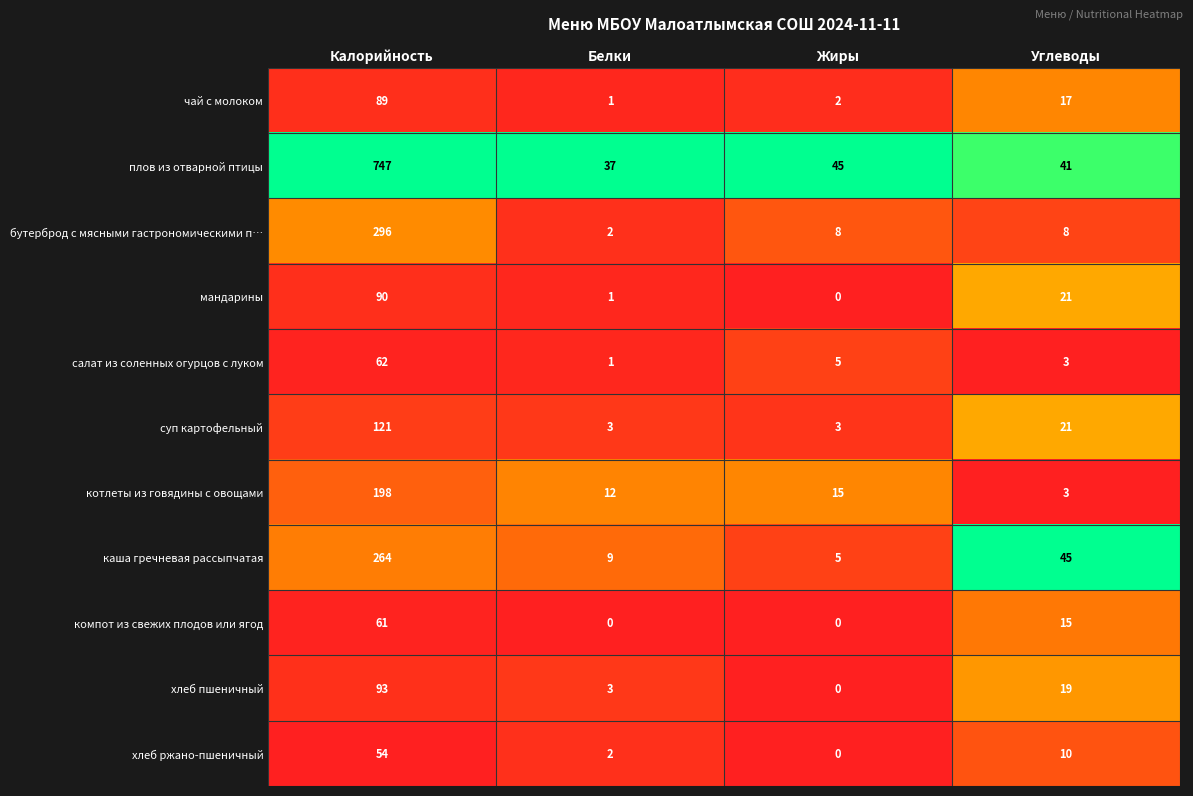

At which category is the sum across all series the highest?

Калорийность